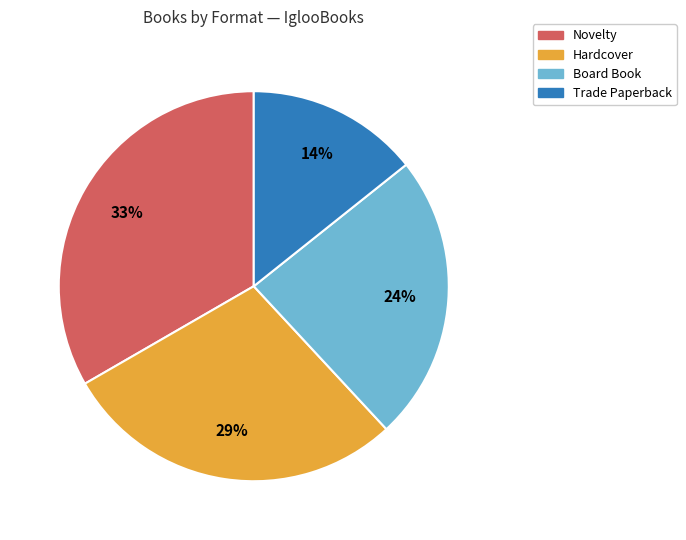

Which has a higher value, Hardcover or Novelty?

Novelty